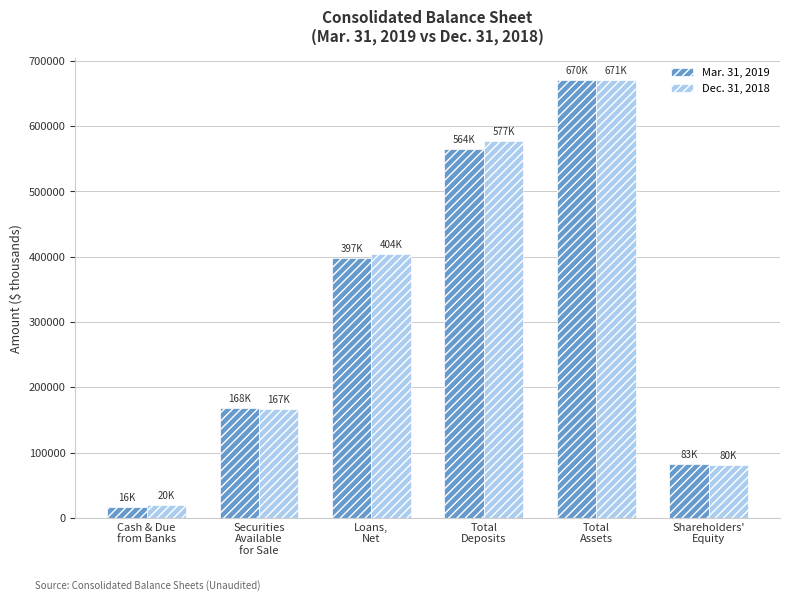

How many values in the Dec. 31, 2018 series are below 404400?

3